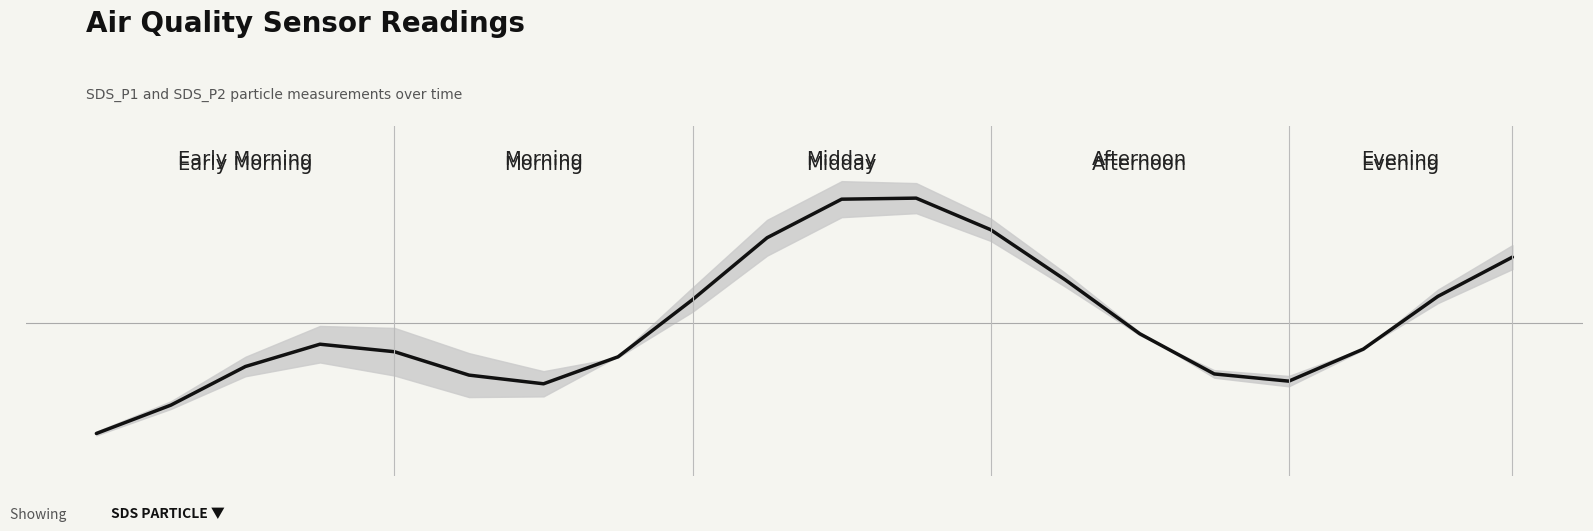

How many distinct data groups are displayed?

1